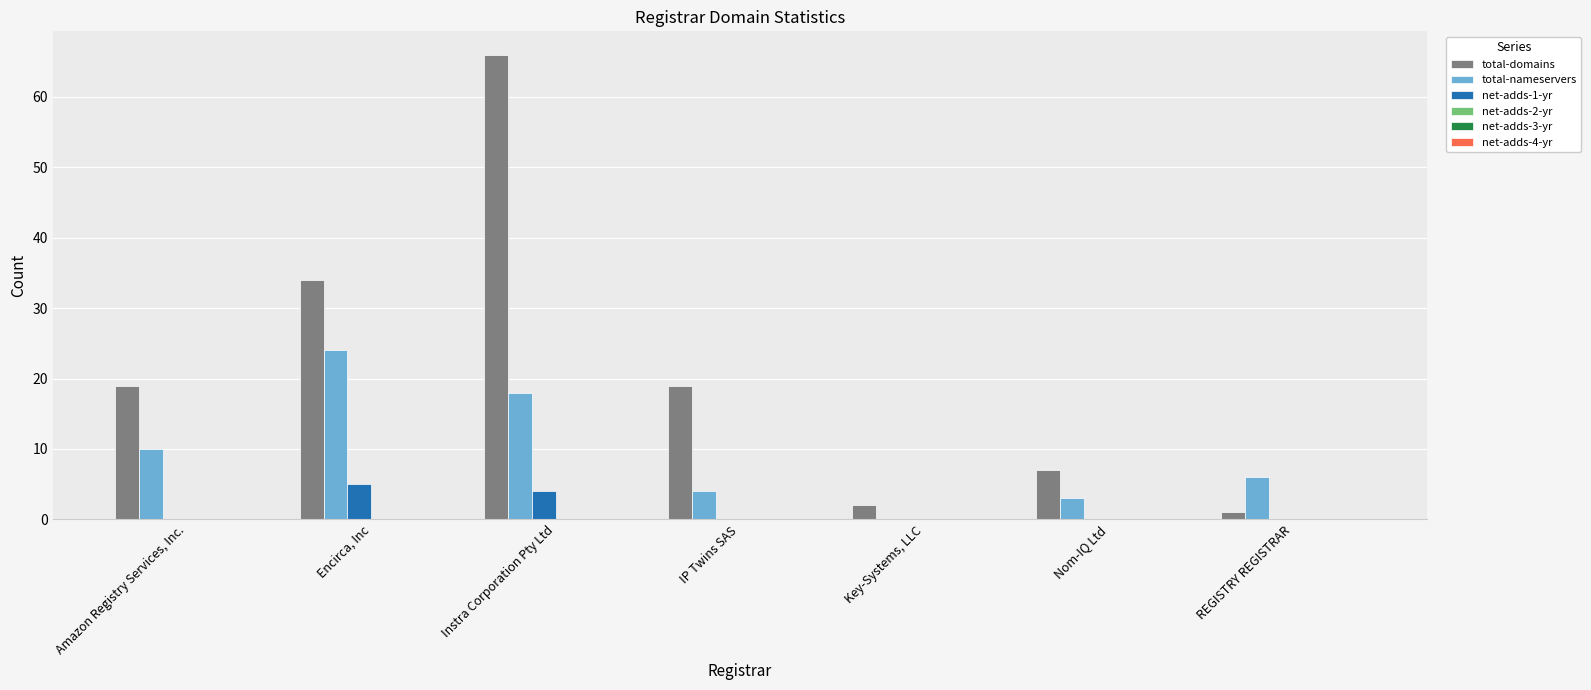

What is the greatest value displayed?

66